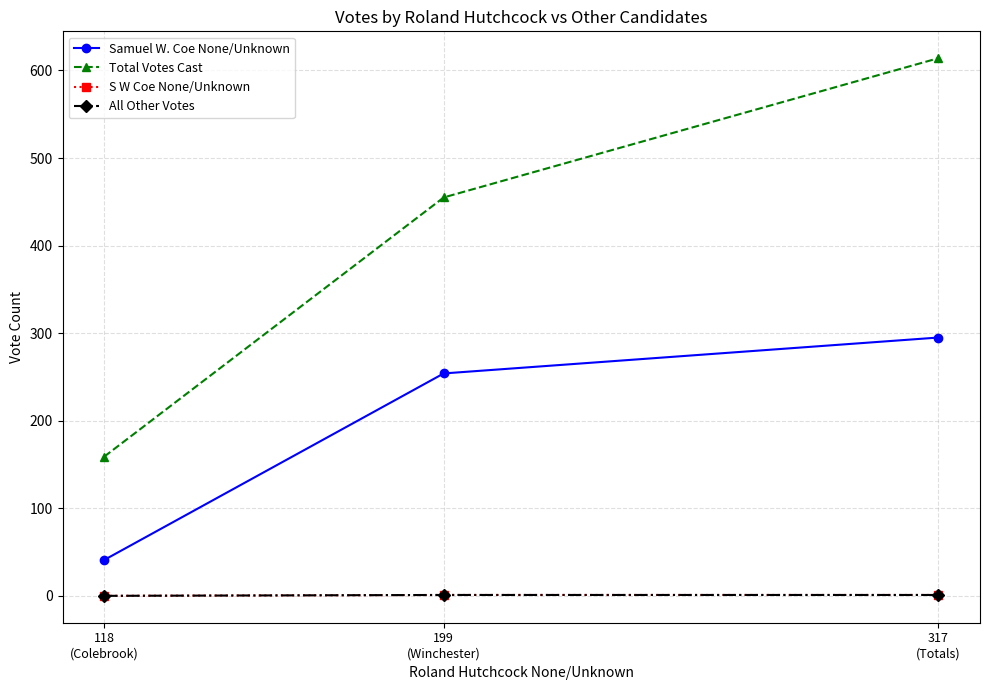

How many lines are shown in the chart?

4